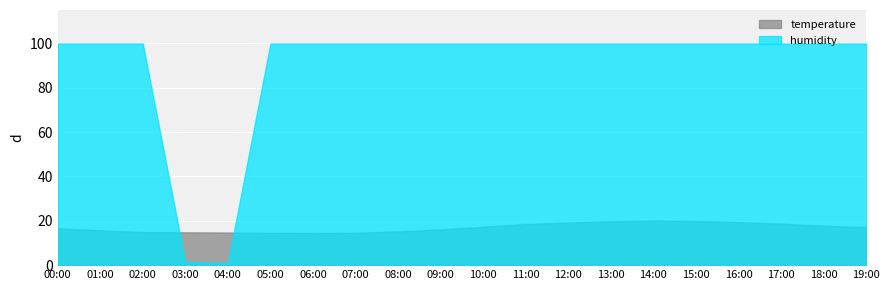

What is the label of the 9th point from the left?

08:00